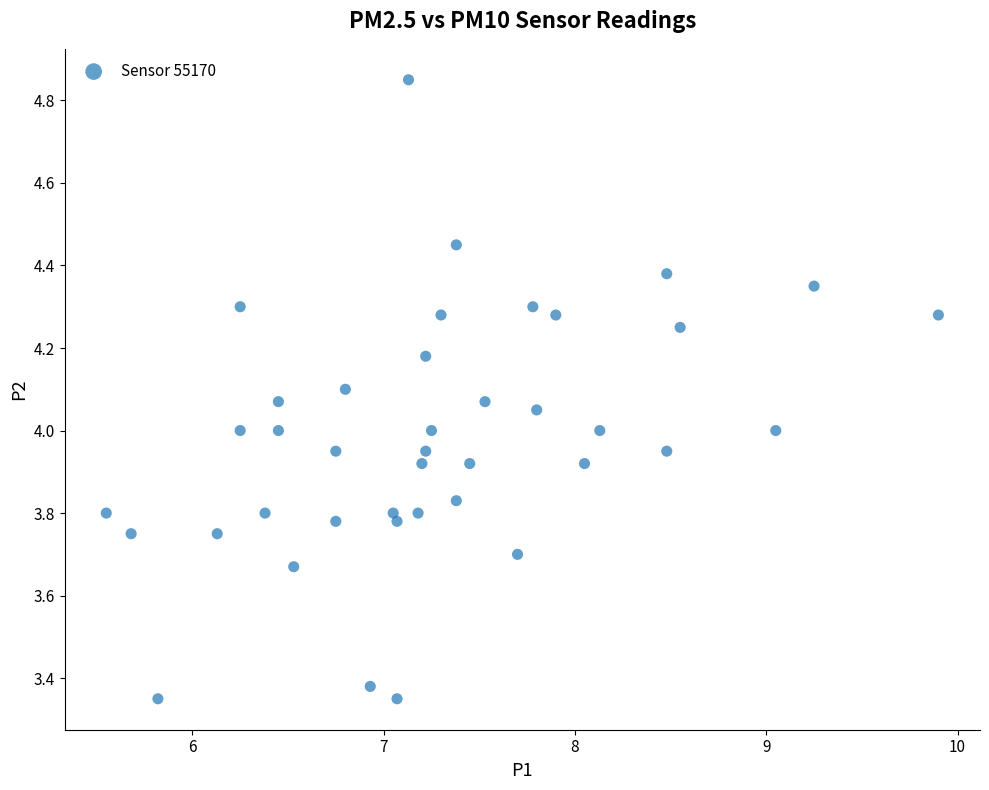

What is the range of Y values (max minus min)?

1.5